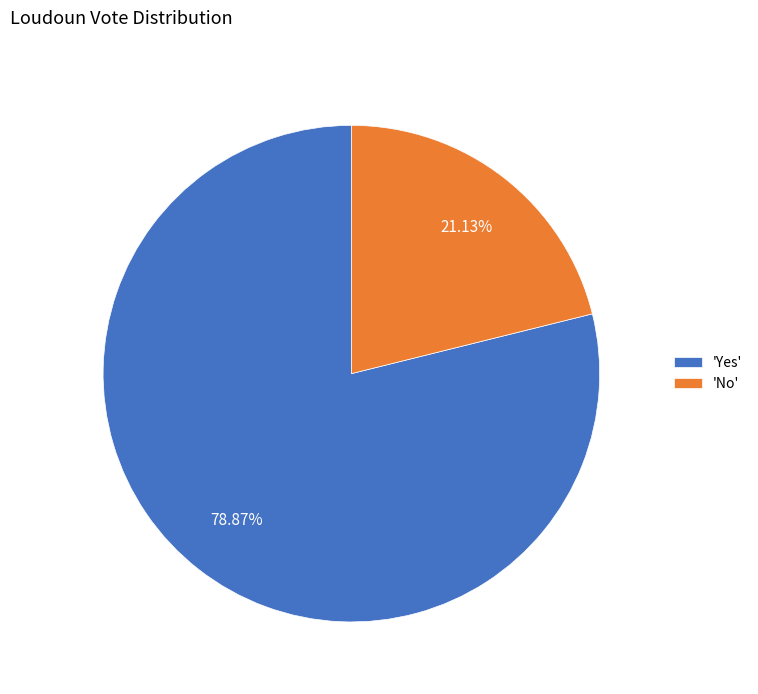

What is the majority slice?

'Yes'